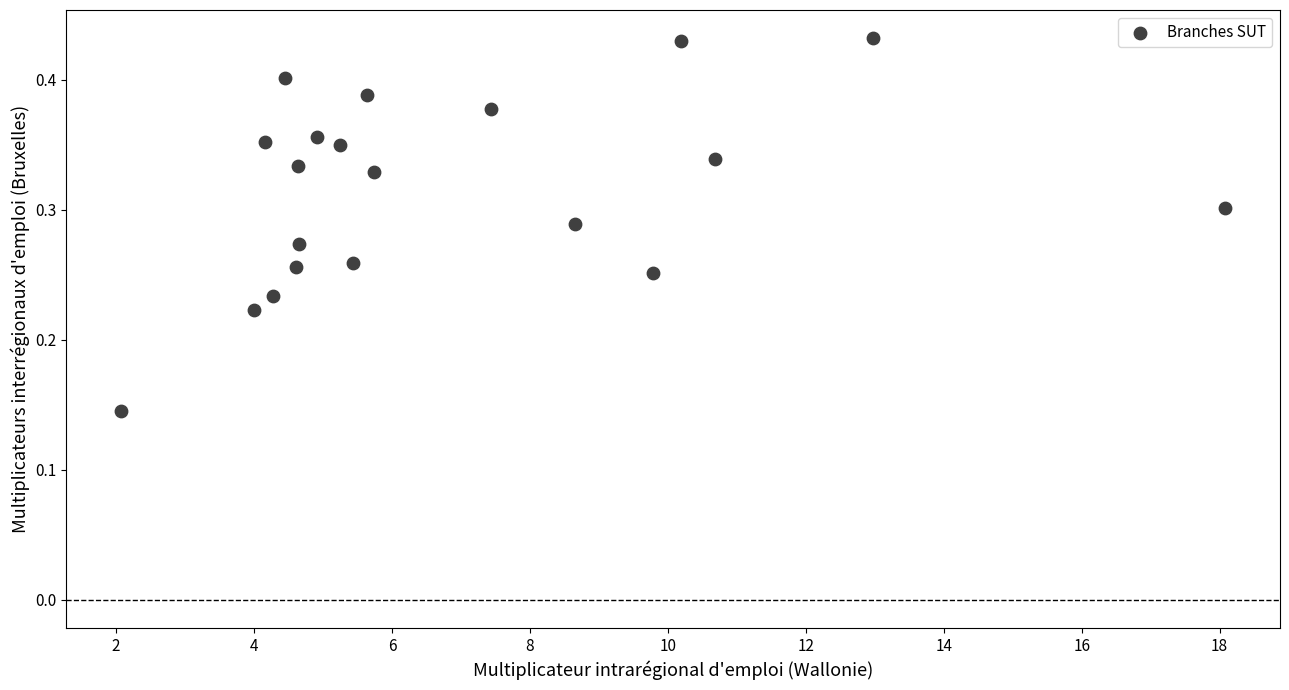

What is the range of X values (max minus min)?

16.0